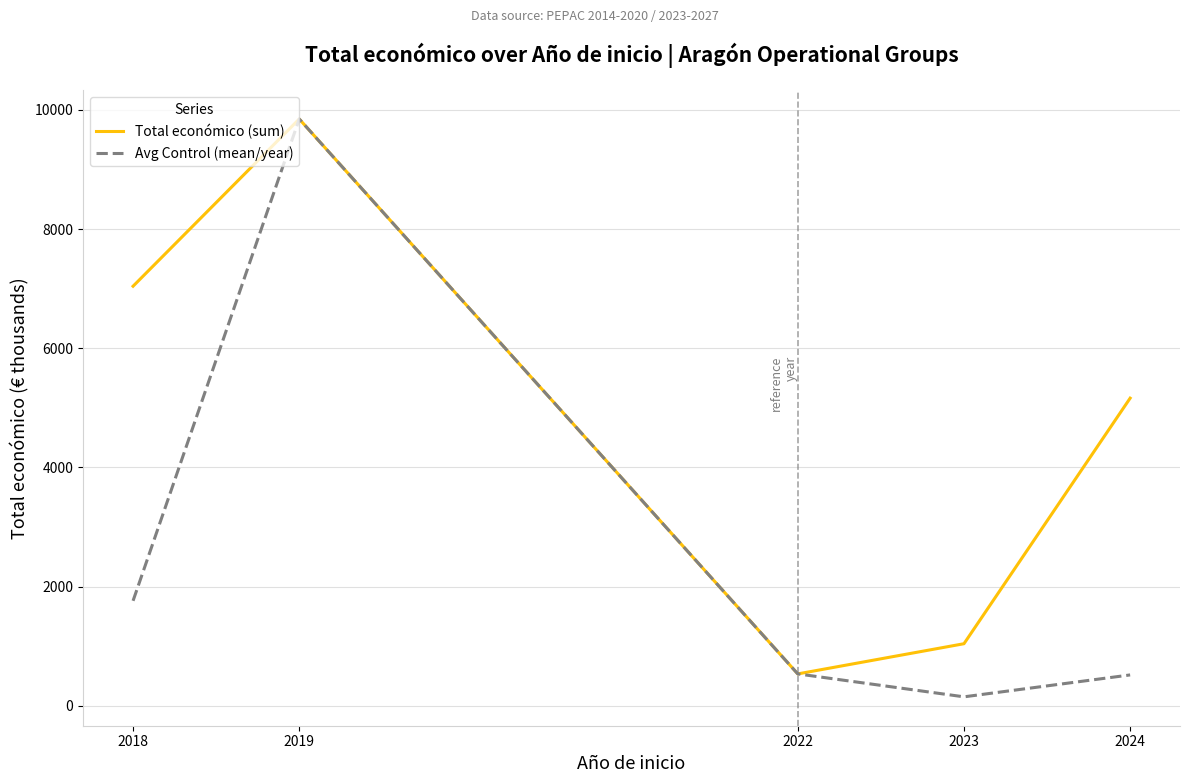

Which series has the widest spread of values?

Avg Control (mean/year)